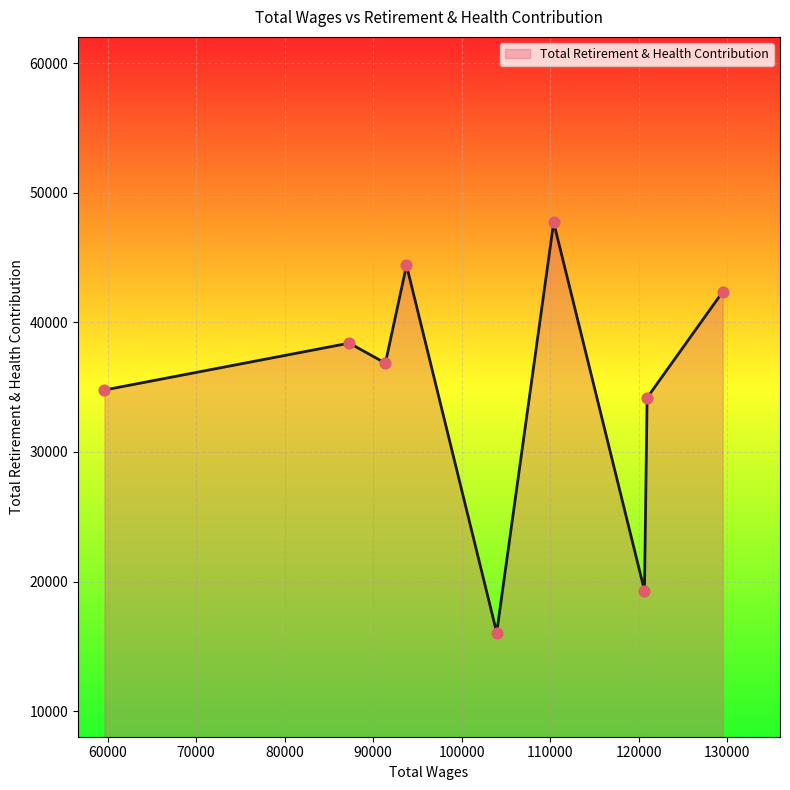

What is the difference between the maximum and minimum values?

31643